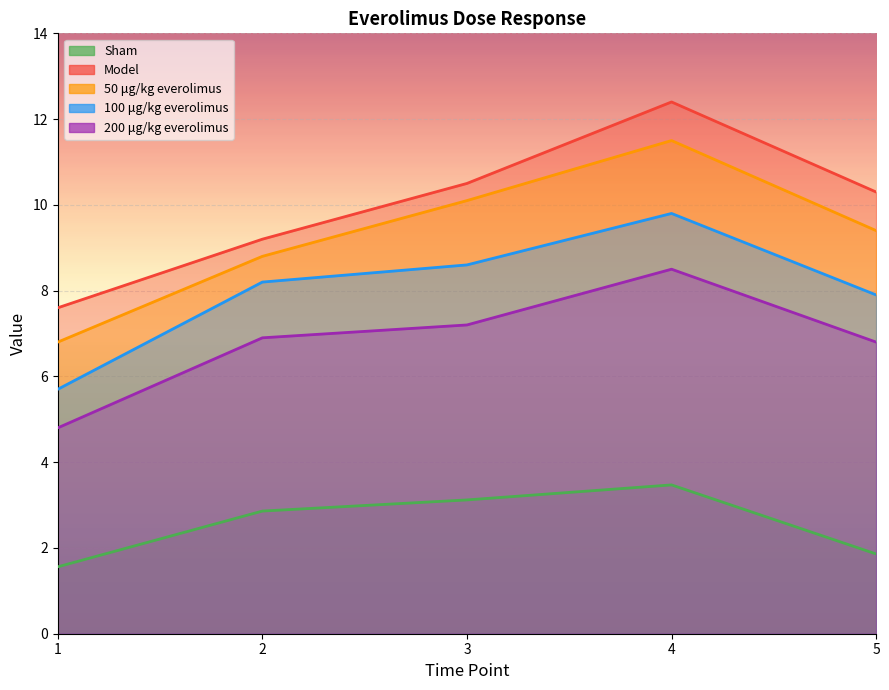

Count the number of categories in the chart.

5